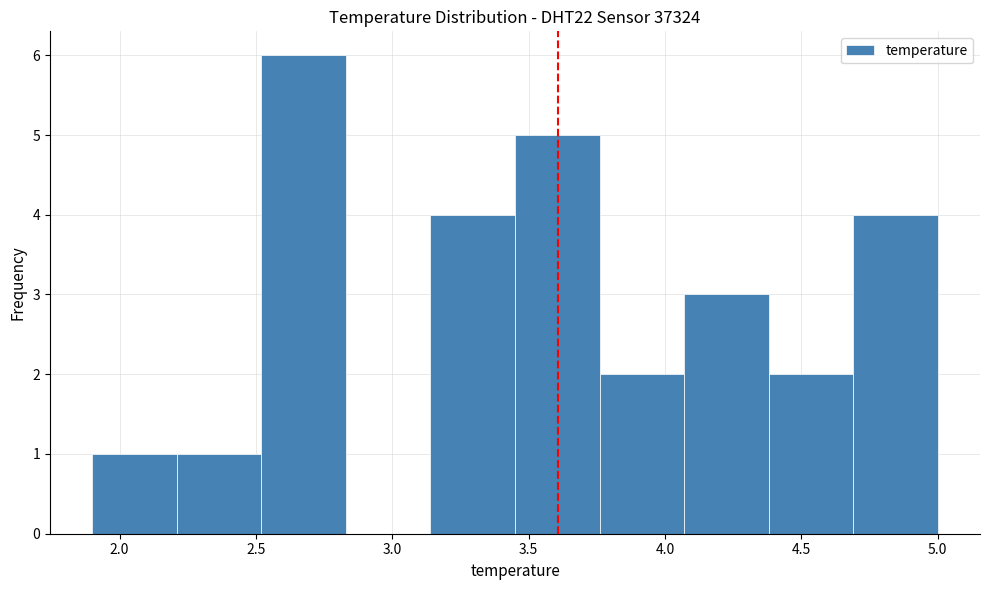

Reading left to right, transcribe this chart: for each bar, give the range it covers on the x-axis and its height. Neither the bar edges nor the heights are printed on the chart, so give them approximately, as read against the axes.

1.90 to 2.21: 1
2.21 to 2.52: 1
2.52 to 2.83: 6
2.83 to 3.14: 0
3.14 to 3.45: 4
3.45 to 3.76: 5
3.76 to 4.07: 2
4.07 to 4.38: 3
4.38 to 4.69: 2
4.69 to 5.00: 4